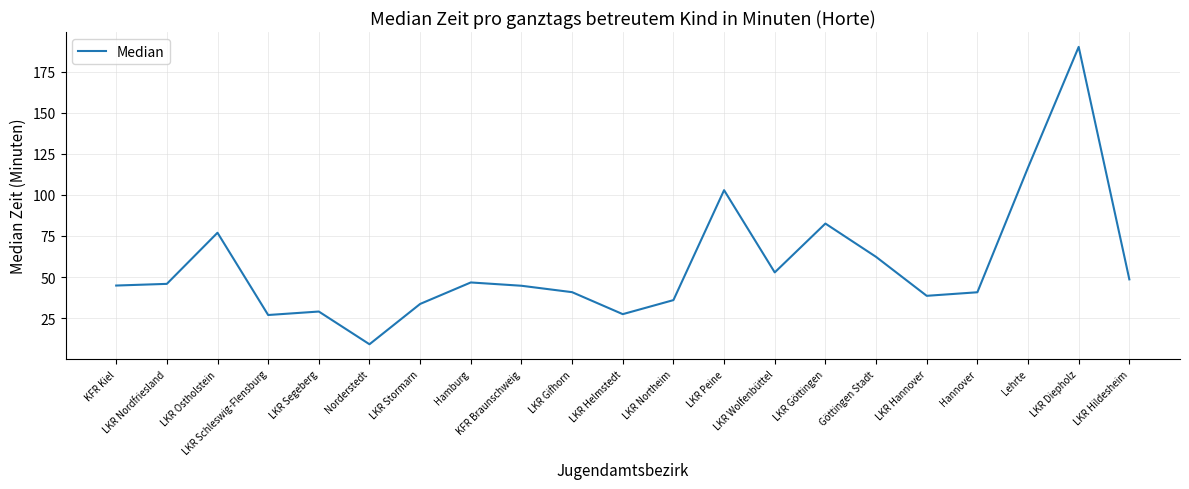

The value at LKR Segeberg is 29.1. True or false?

True